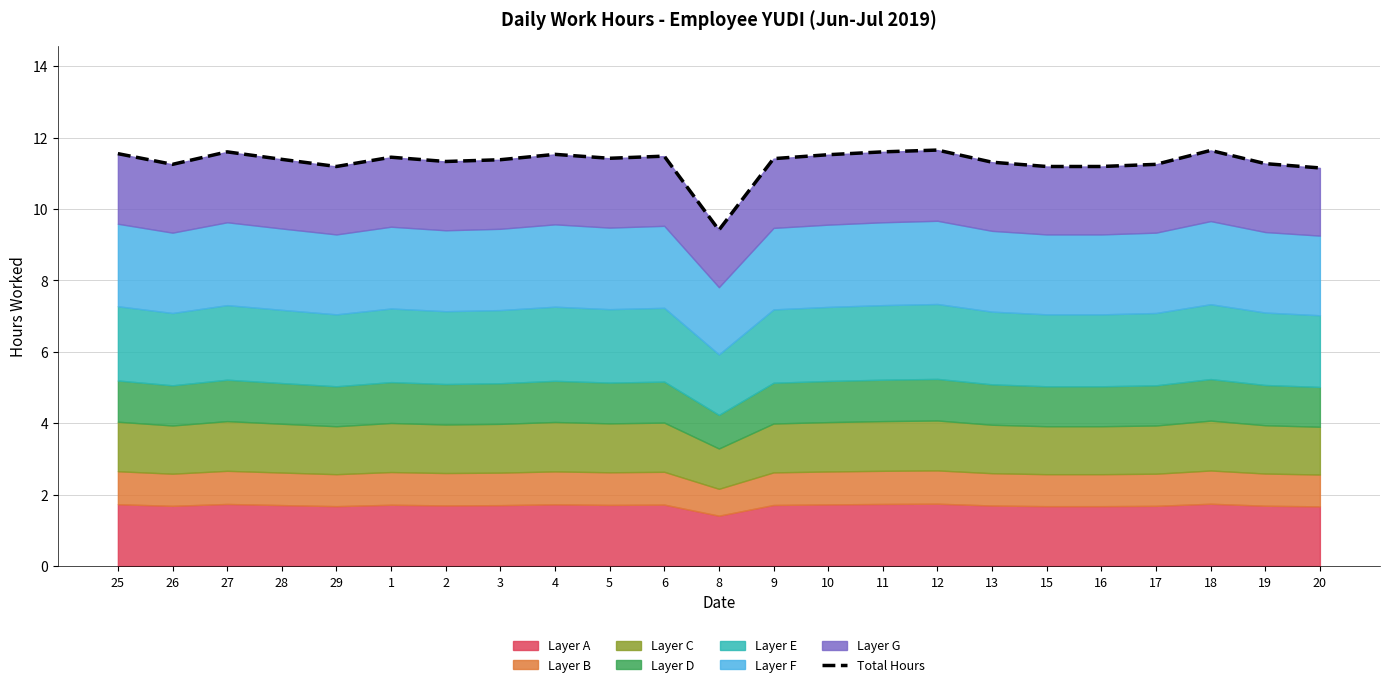

How many points are higher than both their immediate neighbors (excluding endpoints)?

6